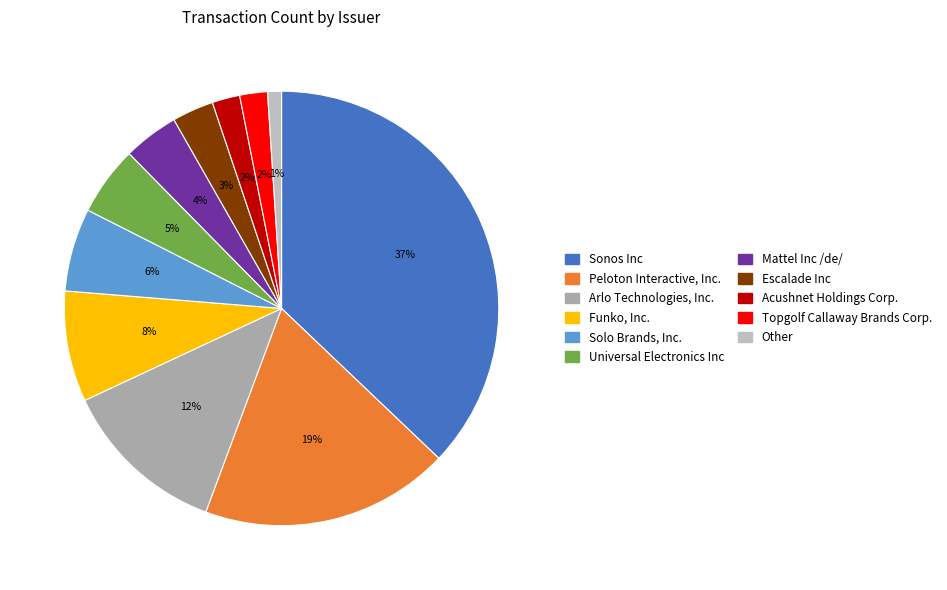

To the nearest percent, what portion does Topgolf Callaway Brands Corp. represent?

2%